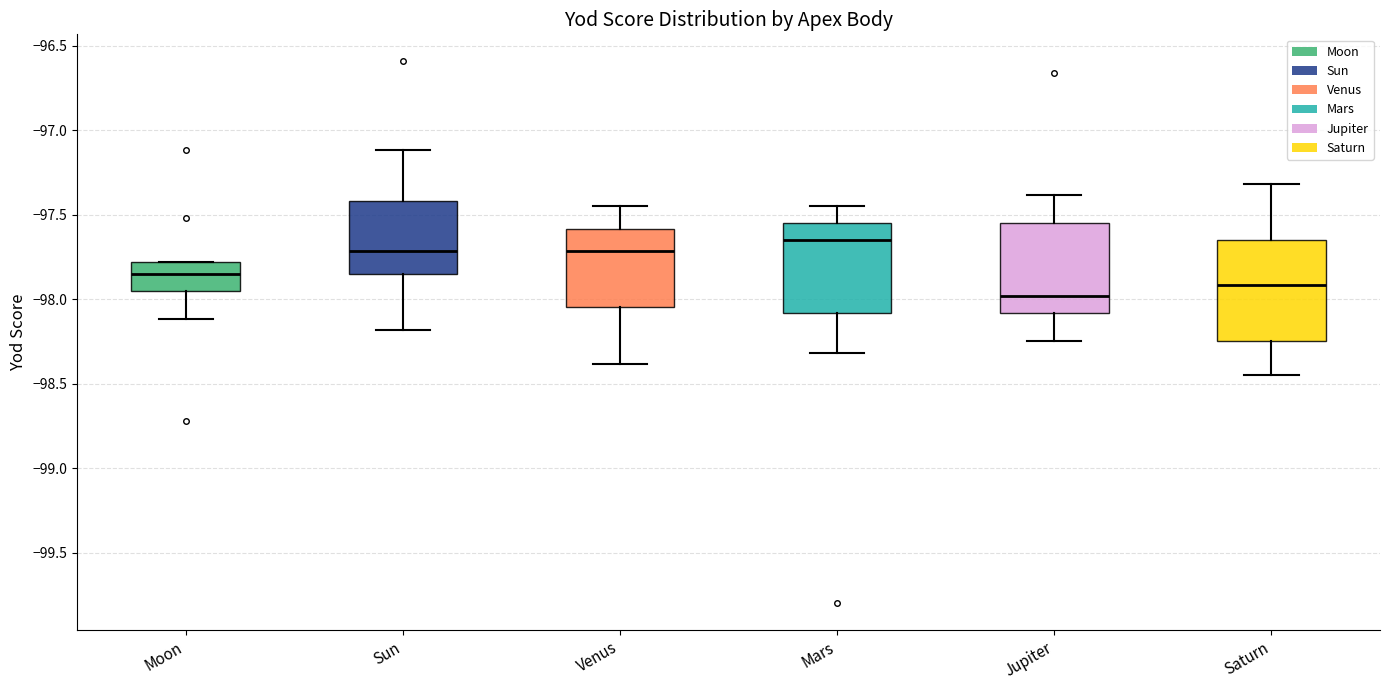

Reading left to right, read every box against the y-axis: the position of its median line, the range the box covers, and the ends of its whiskers. The values are not printed on the chart, so give them approximately, as read against the axis.

Moon: median -97.85, box -97.95 to -97.80, whiskers -98.10 to -97.80
Sun: median -97.70, box -97.85 to -97.40, whiskers -98.20 to -97.10
Venus: median -97.70, box -98.05 to -97.60, whiskers -98.40 to -97.45
Mars: median -97.65, box -98.10 to -97.55, whiskers -98.30 to -97.45
Jupiter: median -98.00, box -98.10 to -97.55, whiskers -98.25 to -97.40
Saturn: median -97.90, box -98.25 to -97.65, whiskers -98.45 to -97.30